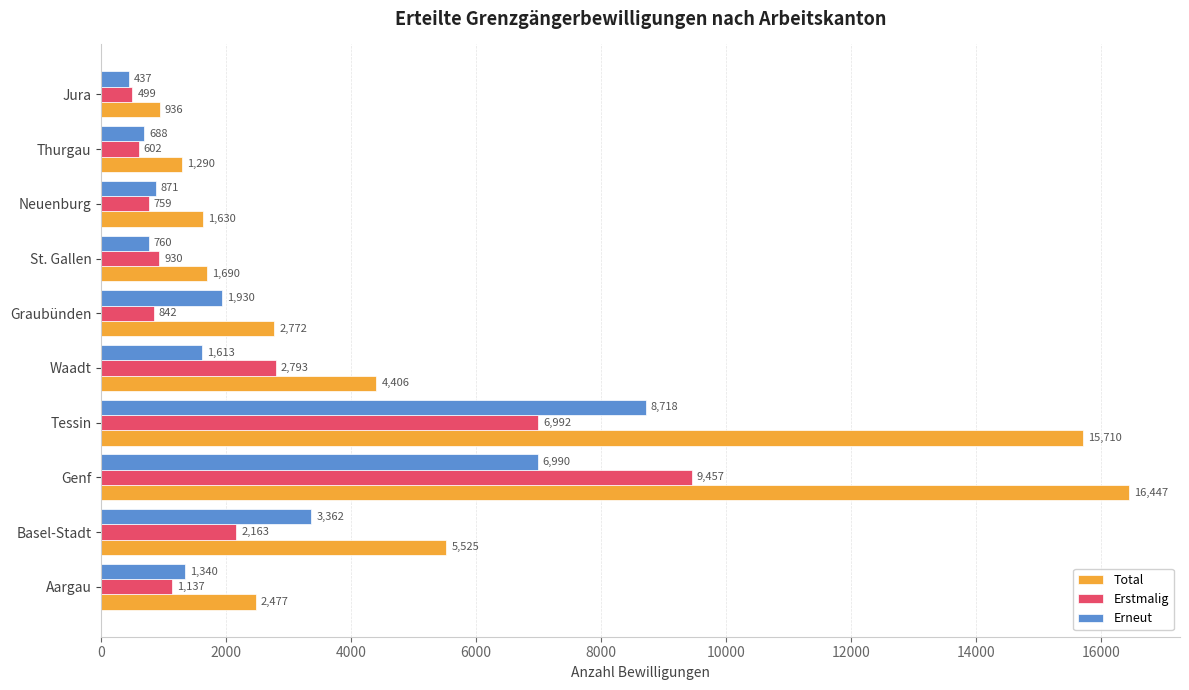

True or false: Erstmalig has a value of 9457 at Genf.

True